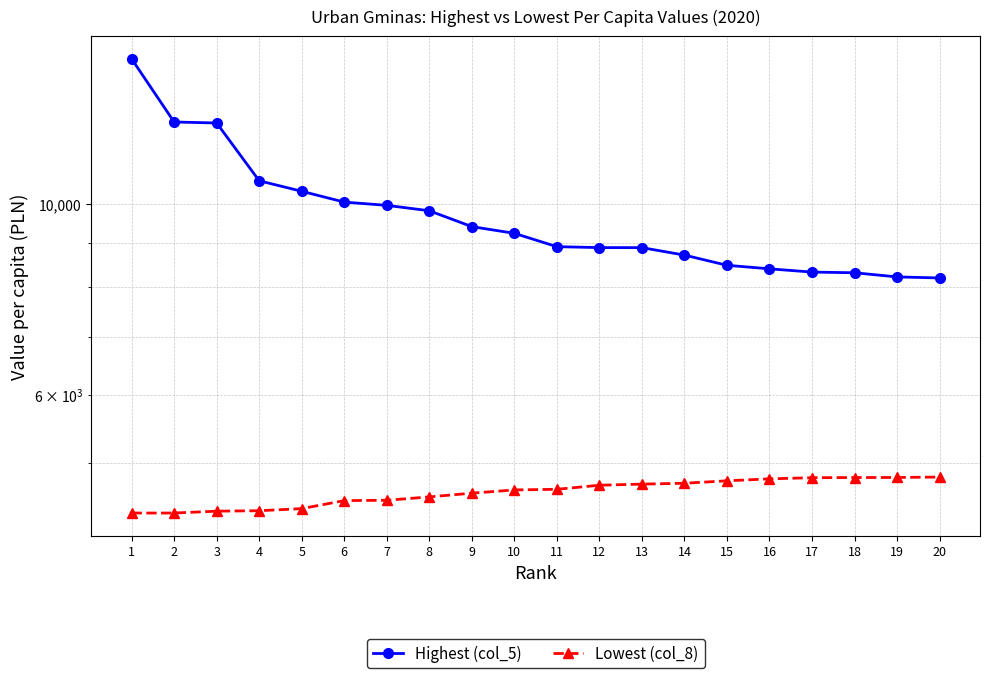

Which category has the lowest value in the Highest (col_5) series?

20